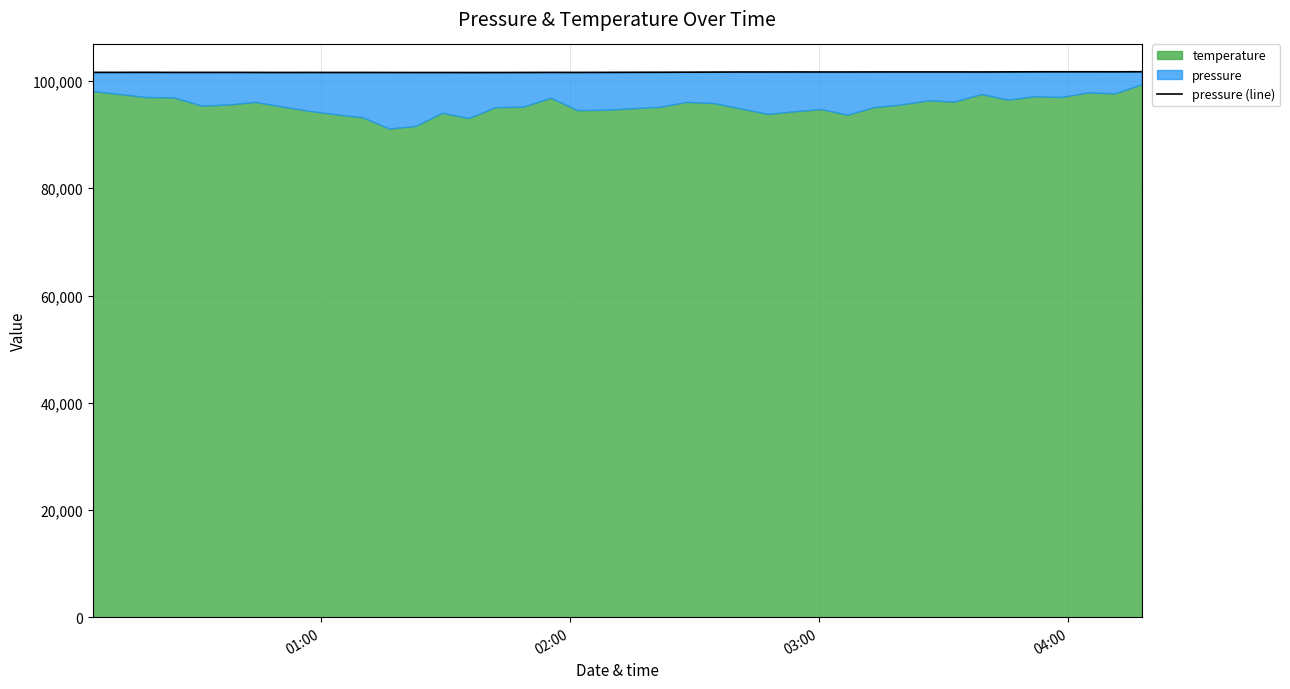

How many data points are less than 101636?

20